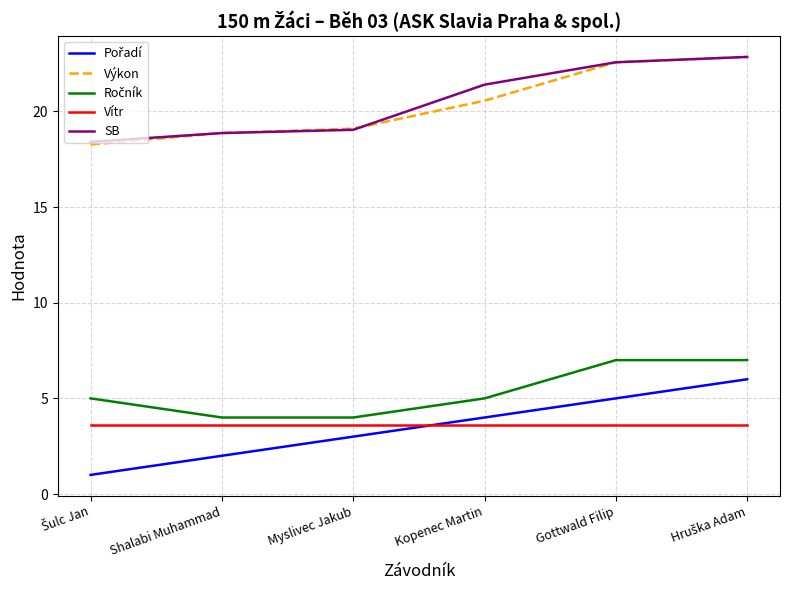

What is the difference between the maximum and minimum values in the Výkon series?

4.6